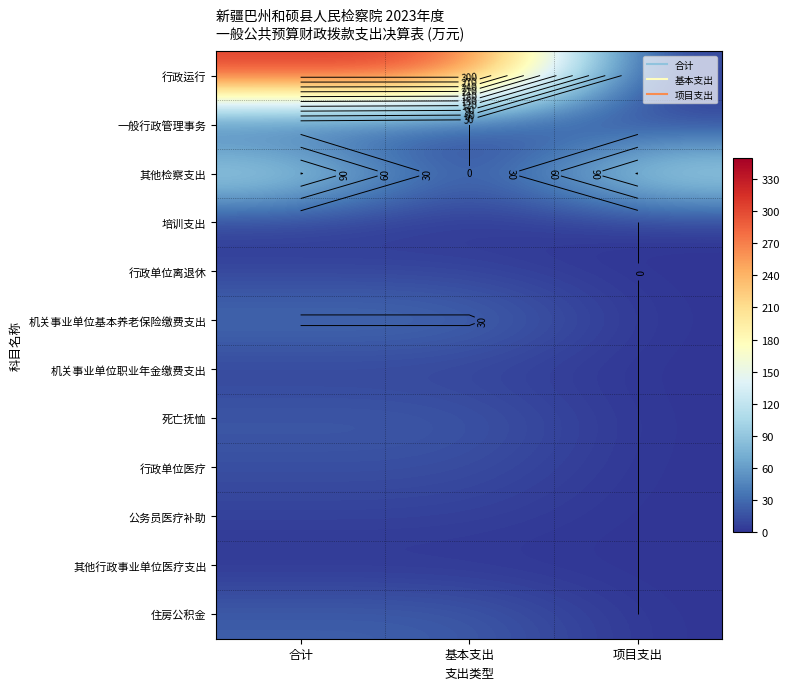

True or false: 机关事业单位基本养老保险缴费支出 has a value of 12.9 at 项目支出.

False